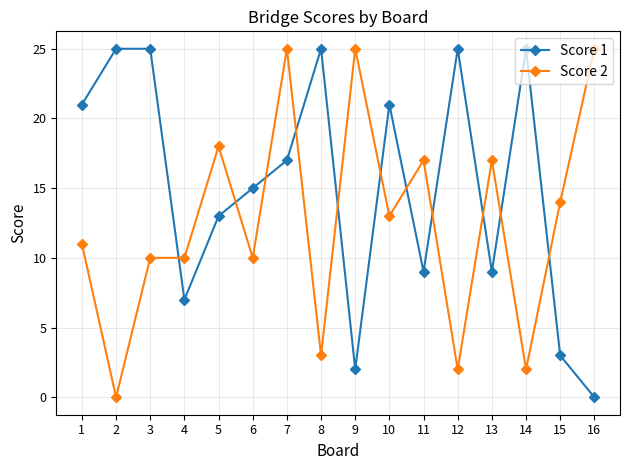

Which series changed the most between 5 and 13?

Score 1